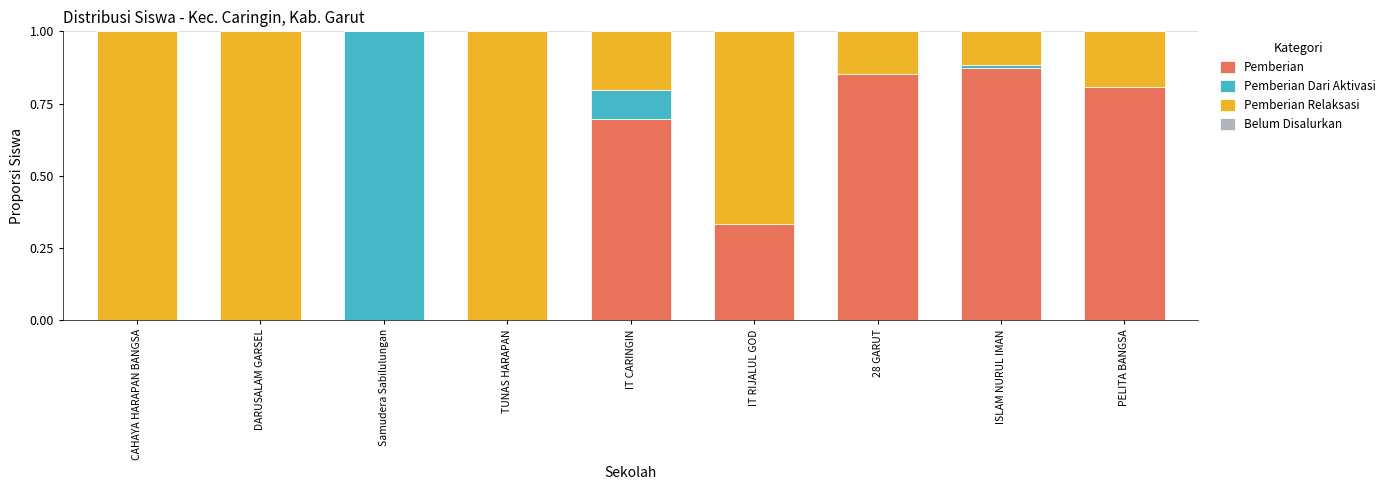

True or false: Pemberian has a value of 0.5 at DARUSALAM GARSEL.

False